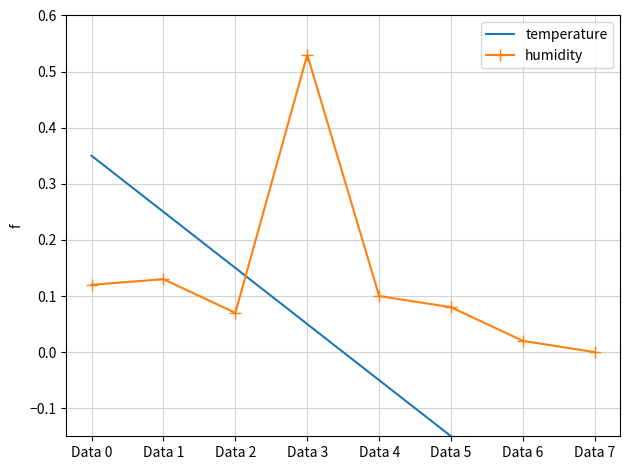

Reading left to right, transcribe all the data shown in this chart.

temperature: 0.3	0.2	0.1	0.1	-0.1	-0.1	-0.2	-0.3
humidity: 0.1	0.1	0.1	0.5	0.1	0.1	0.0	0.0